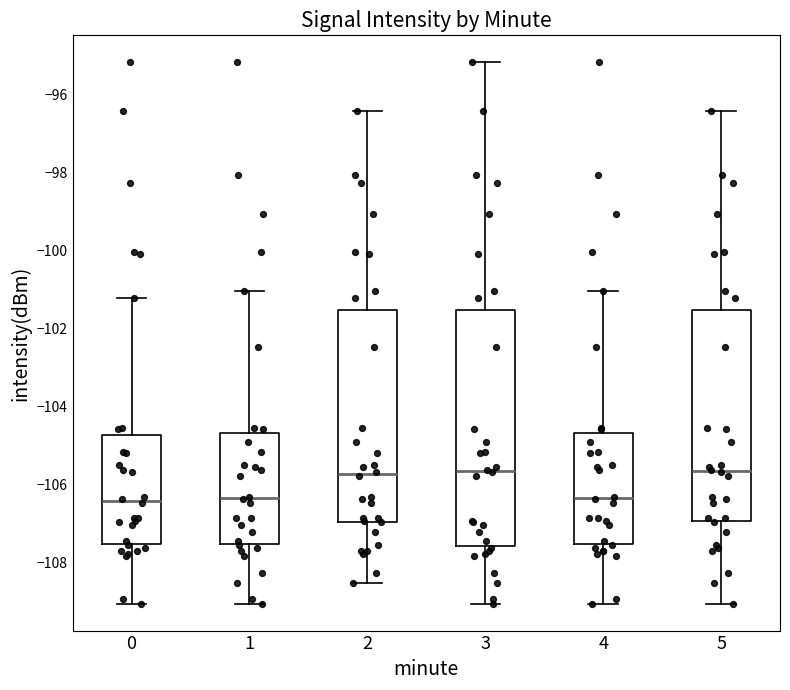

Where does the upper whisker of the box at x = 3 end on the y-axis? The values are not printed on the chart, so give them approximately, as read against the axis.

-95.2